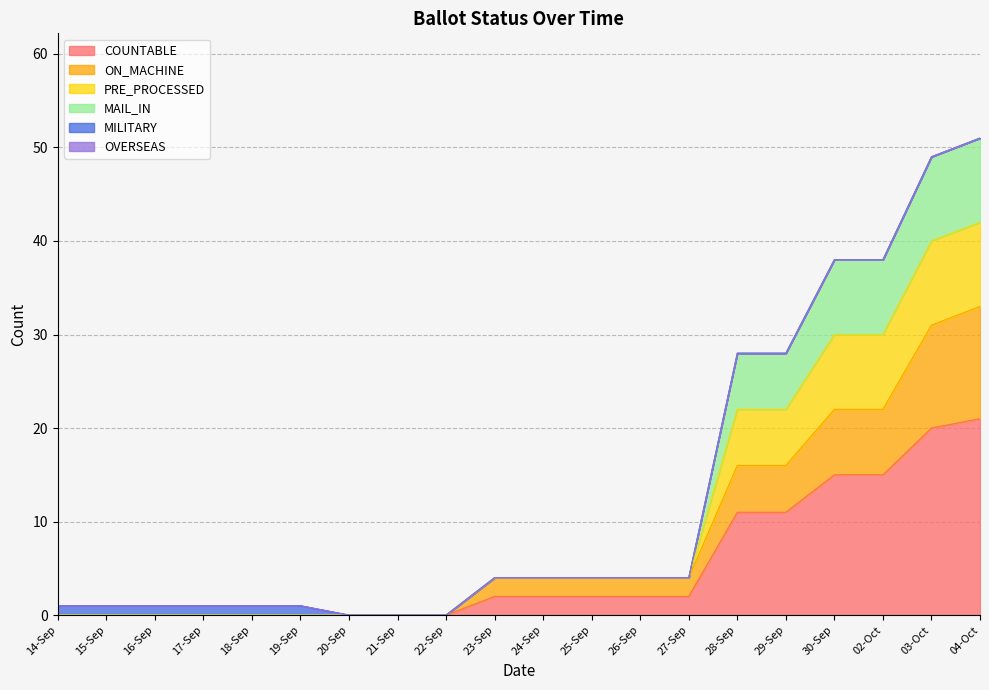

True or false: MAIL_IN and COUNTABLE cross at least once.

False